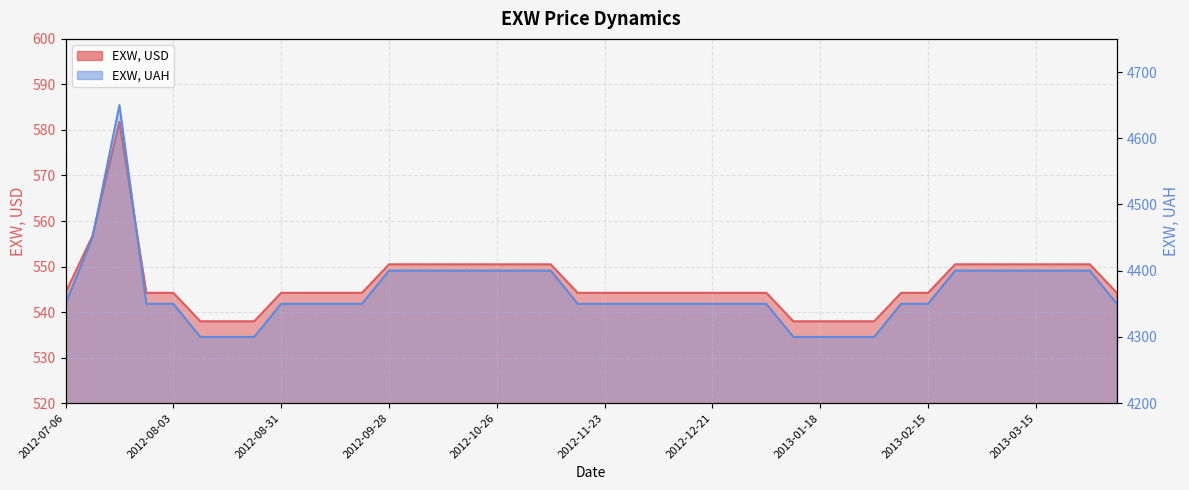

At which label does EXW, UAH first exceed 4350?

2012-07-13